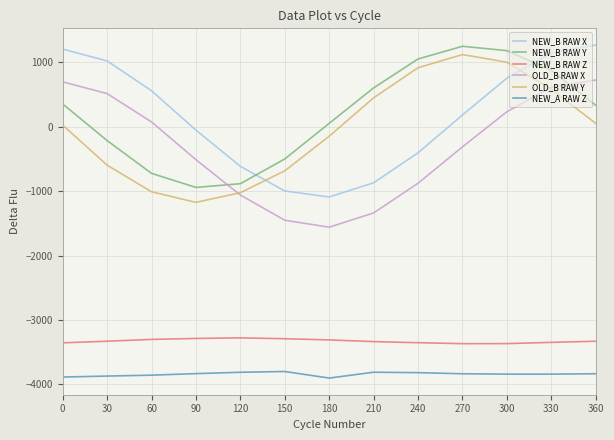

Is this an area chart (filled region under the line)?

No